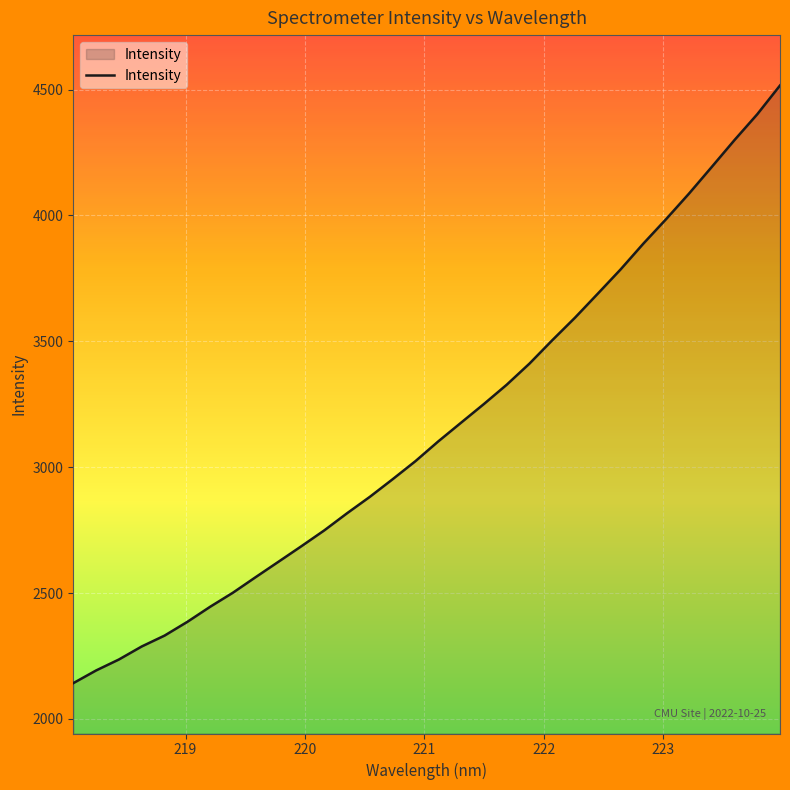

What is the sum of all values?

101033.8